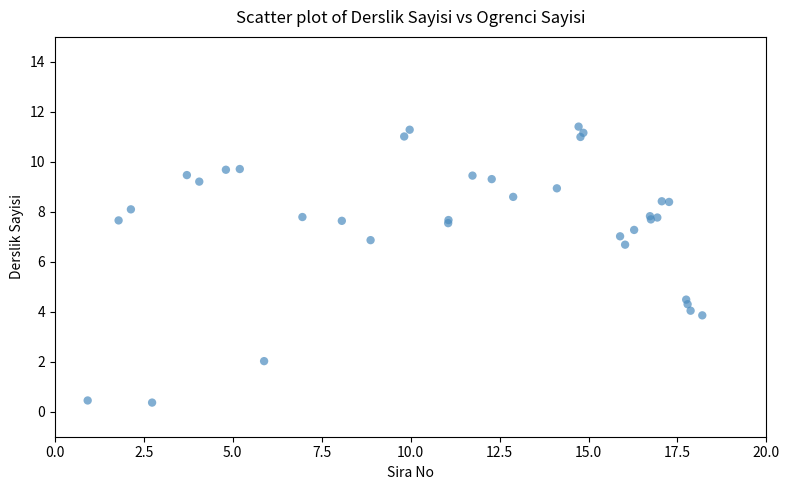

What Y value in the scatter plot is closest to 5?

4.5